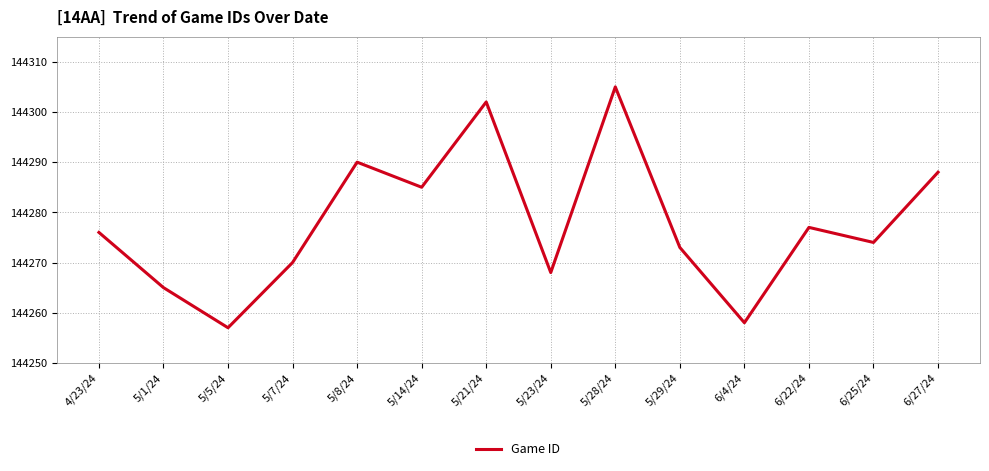

Reading left to right, list all the values displayed in this chart.

4/23/24=144276	5/1/24=144265	5/5/24=144257	5/7/24=144270	5/8/24=144290	5/14/24=144285	5/21/24=144302	5/23/24=144268	5/28/24=144305	5/29/24=144273	6/4/24=144258	6/22/24=144277	6/25/24=144274	6/27/24=144288